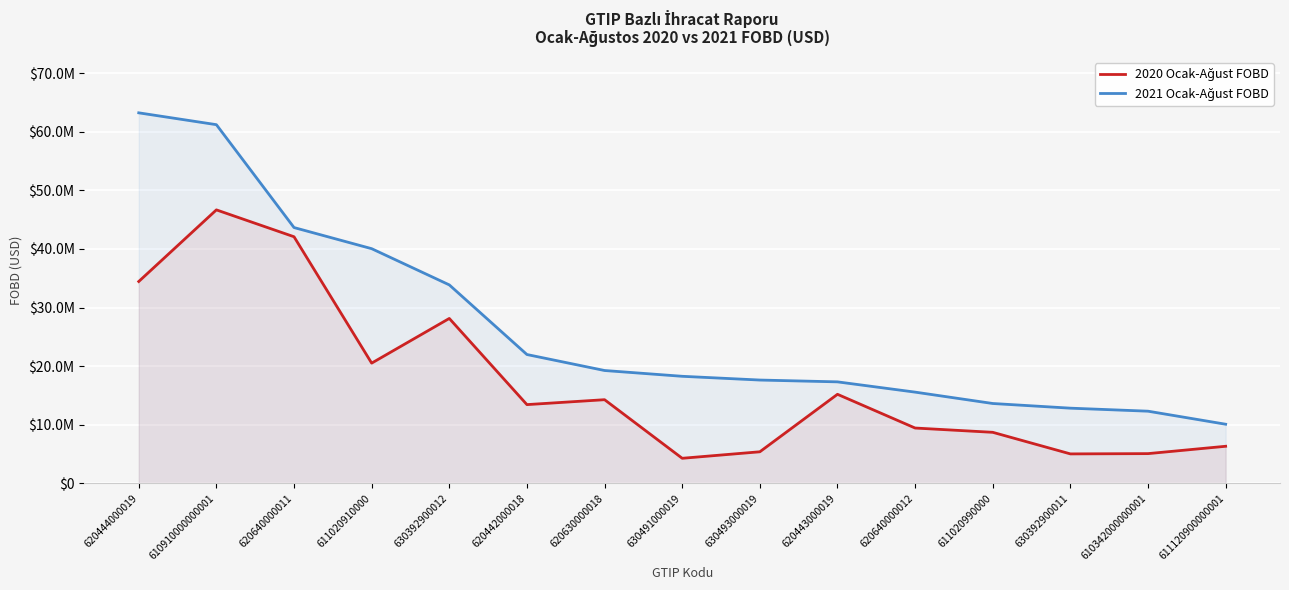

What are all the series names shown in the legend?

2020 Ocak-Ağust FOBD, 2021 Ocak-Ağust FOBD